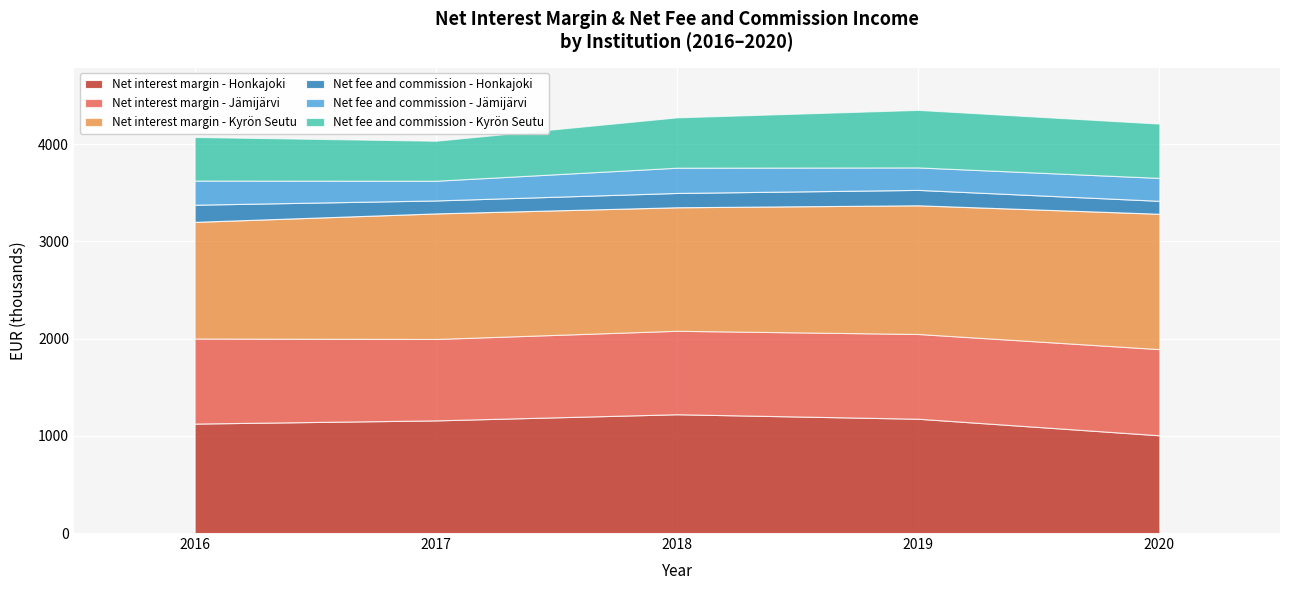

True or false: Net fee and commission - Honkajoki and Net fee and commission - Kyrön Seutu intersect in this chart.

False